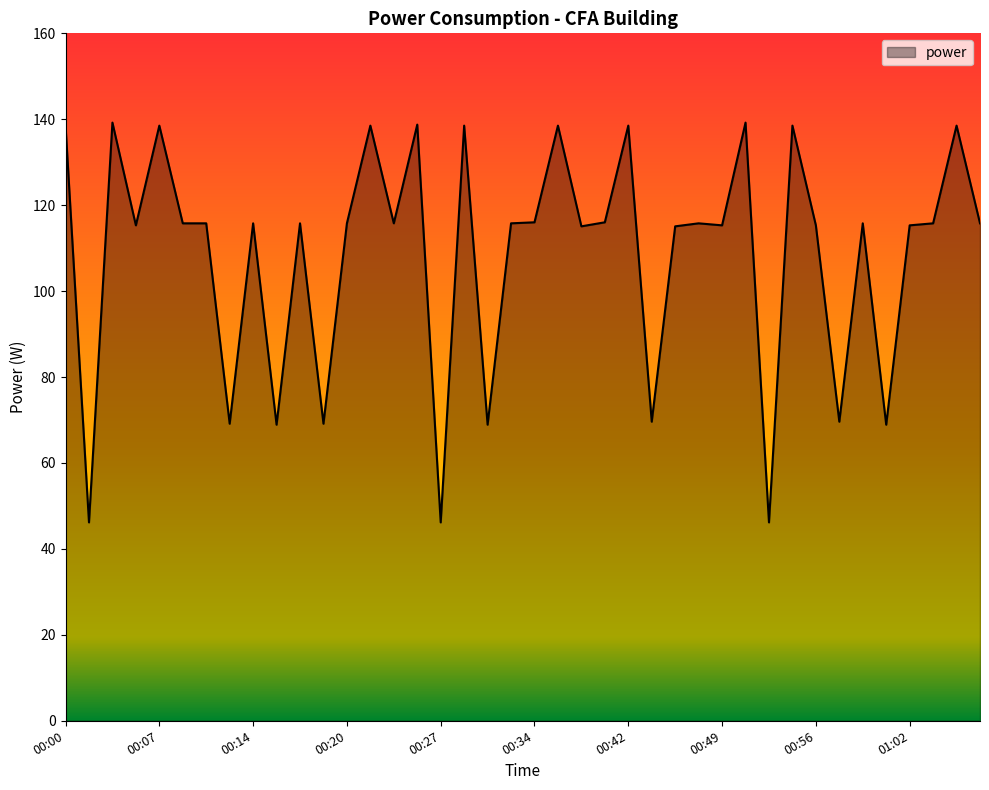

What is the greatest value displayed?

139.2